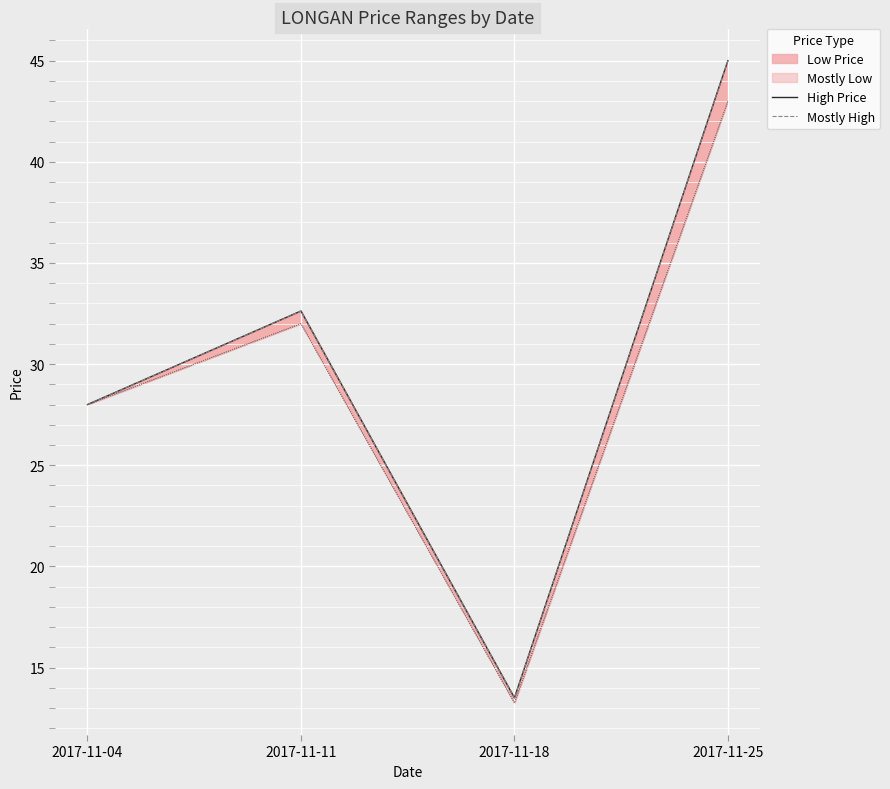

Reading left to right, what are all the values shown in this chart?

High Price: 28.0	32.6	13.5	45.0
Mostly High: 28.0	32.6	13.5	45.0